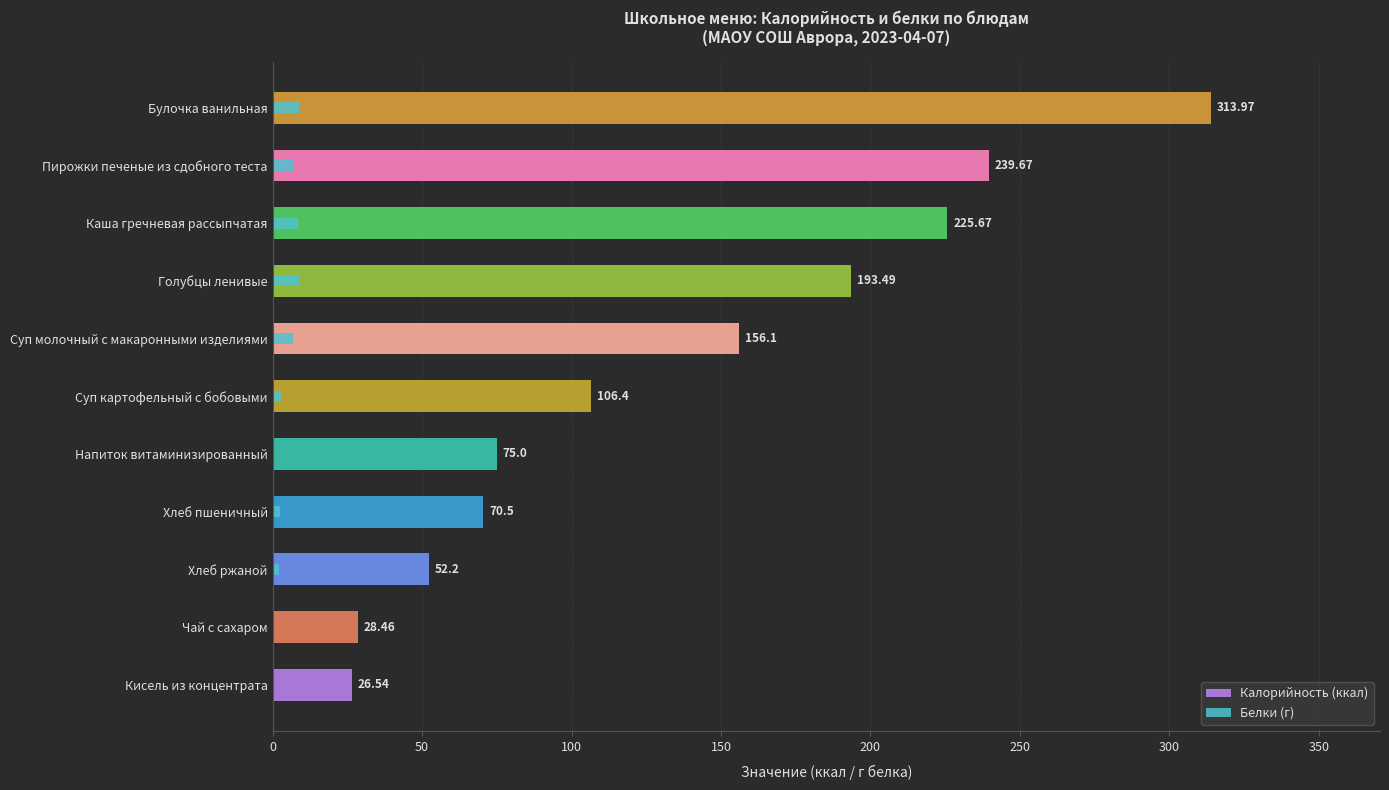

How many bars are there in each group?

2